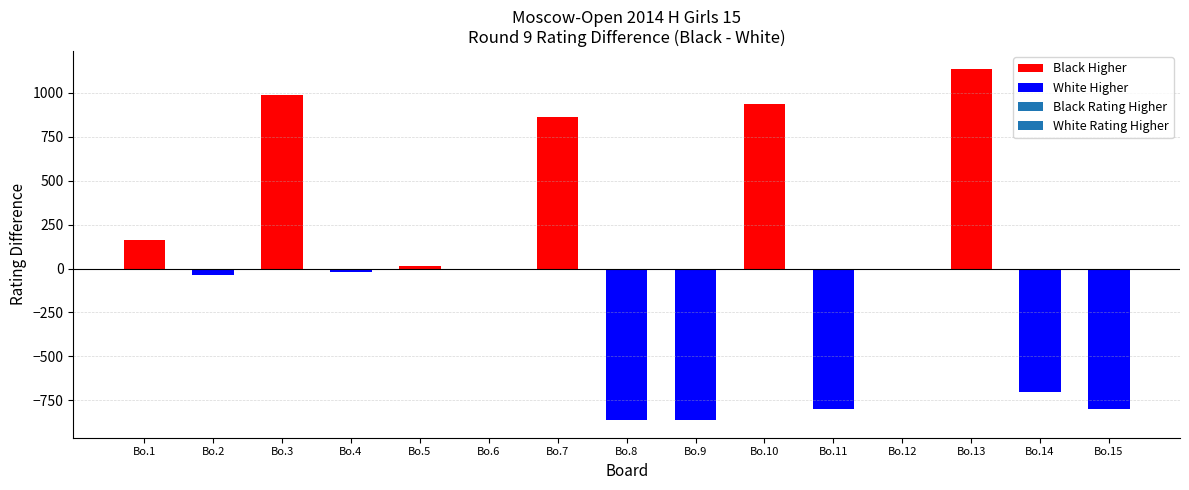

Rank the categories by White Rating value from highest to lowest.

2, 4, 1, 6, 8, 9, 5, 3, 7, 11, 15, 10, 12, 13, 14